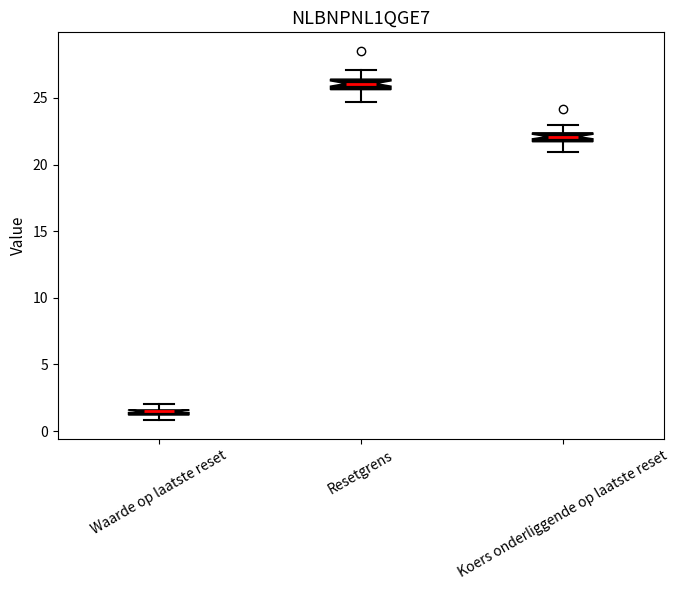

Where is the upper edge of the box for Koers onderliggende op laatste reset on the y-axis? The values are not printed on the chart, so give them approximately, as read against the axis.

22.5